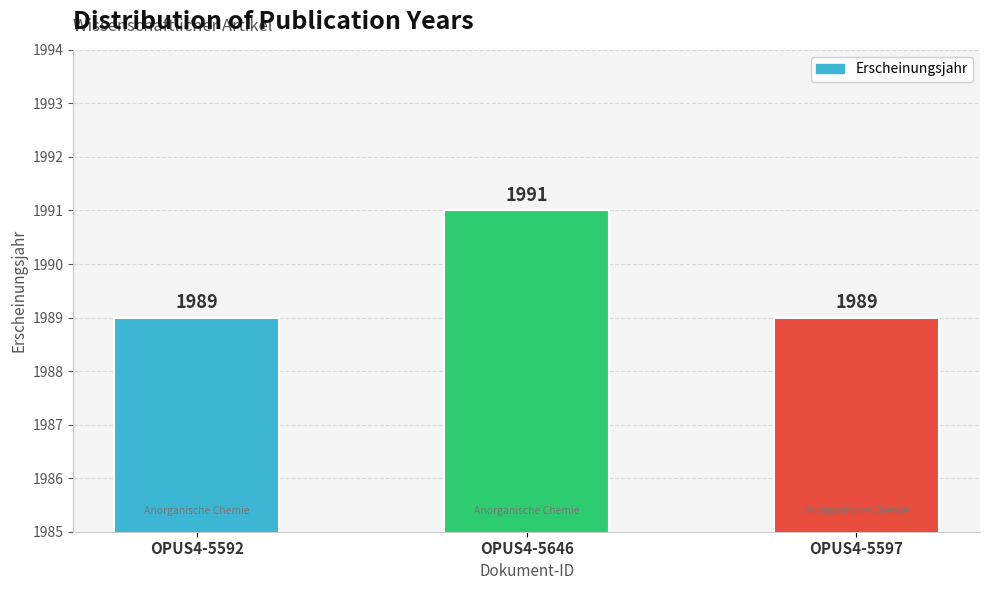

Are the bars grouped side by side (vs. stacked)?

No